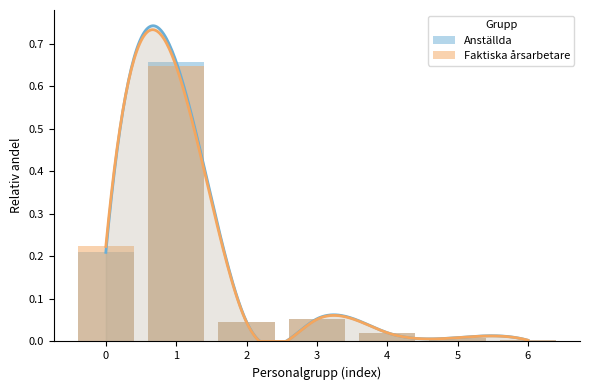

What is the total value across all series at 2?

0.1